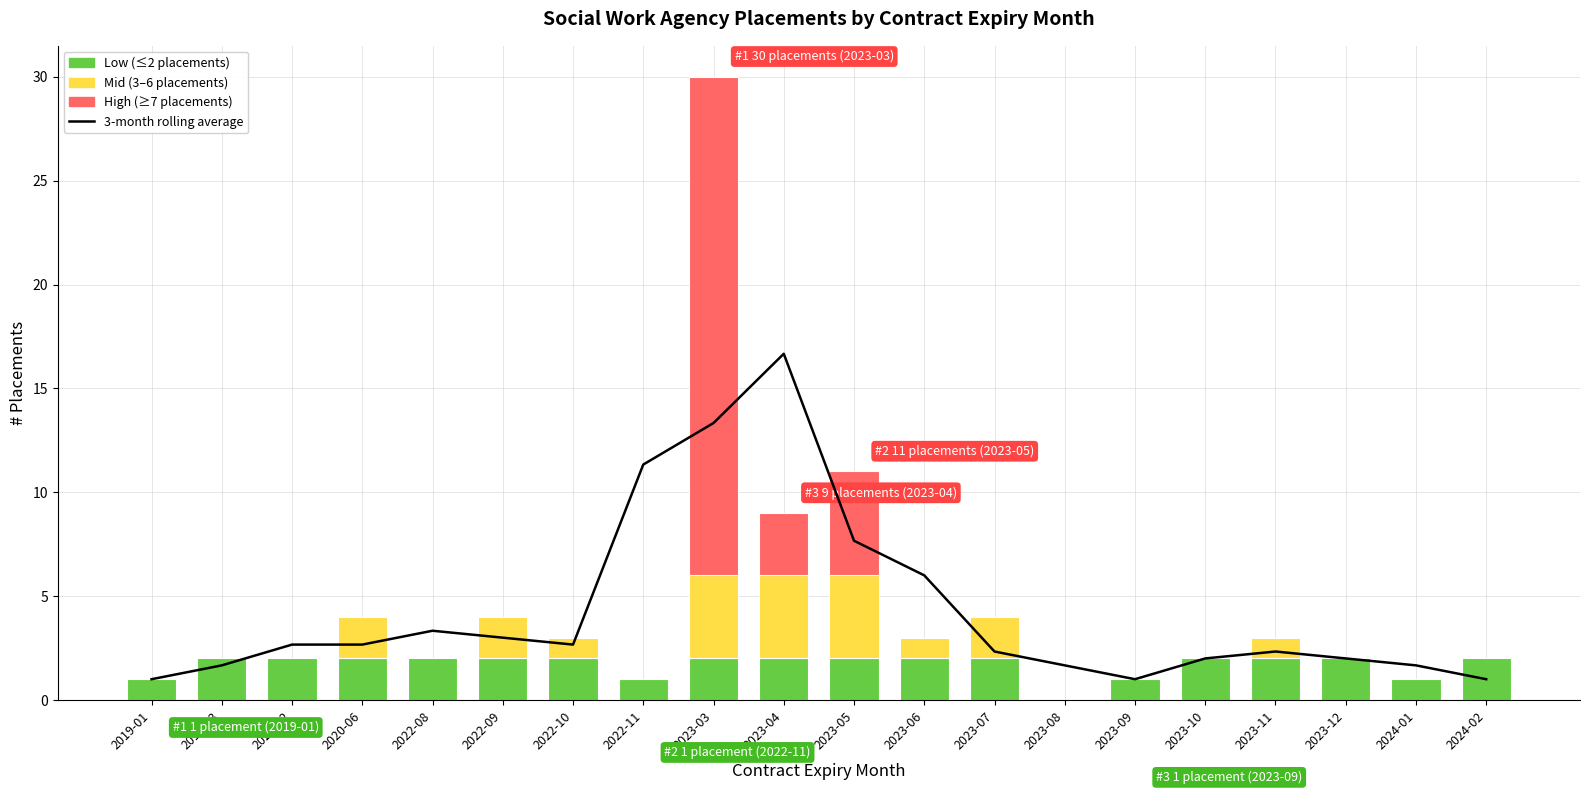

At which label is the value closest to 8?

2023-05